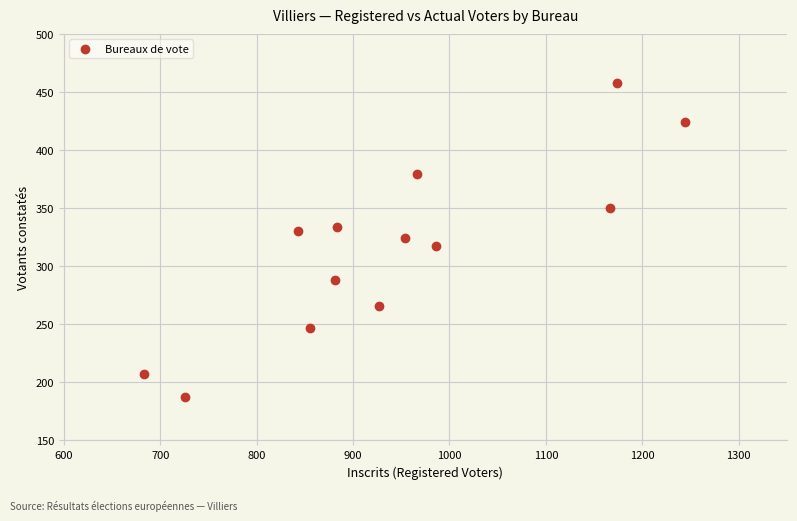

What is the range of X values (max minus min)?

561